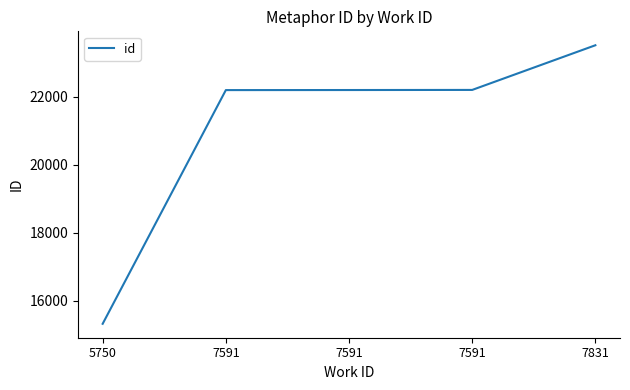

What is the maximum value shown in the chart?

23516